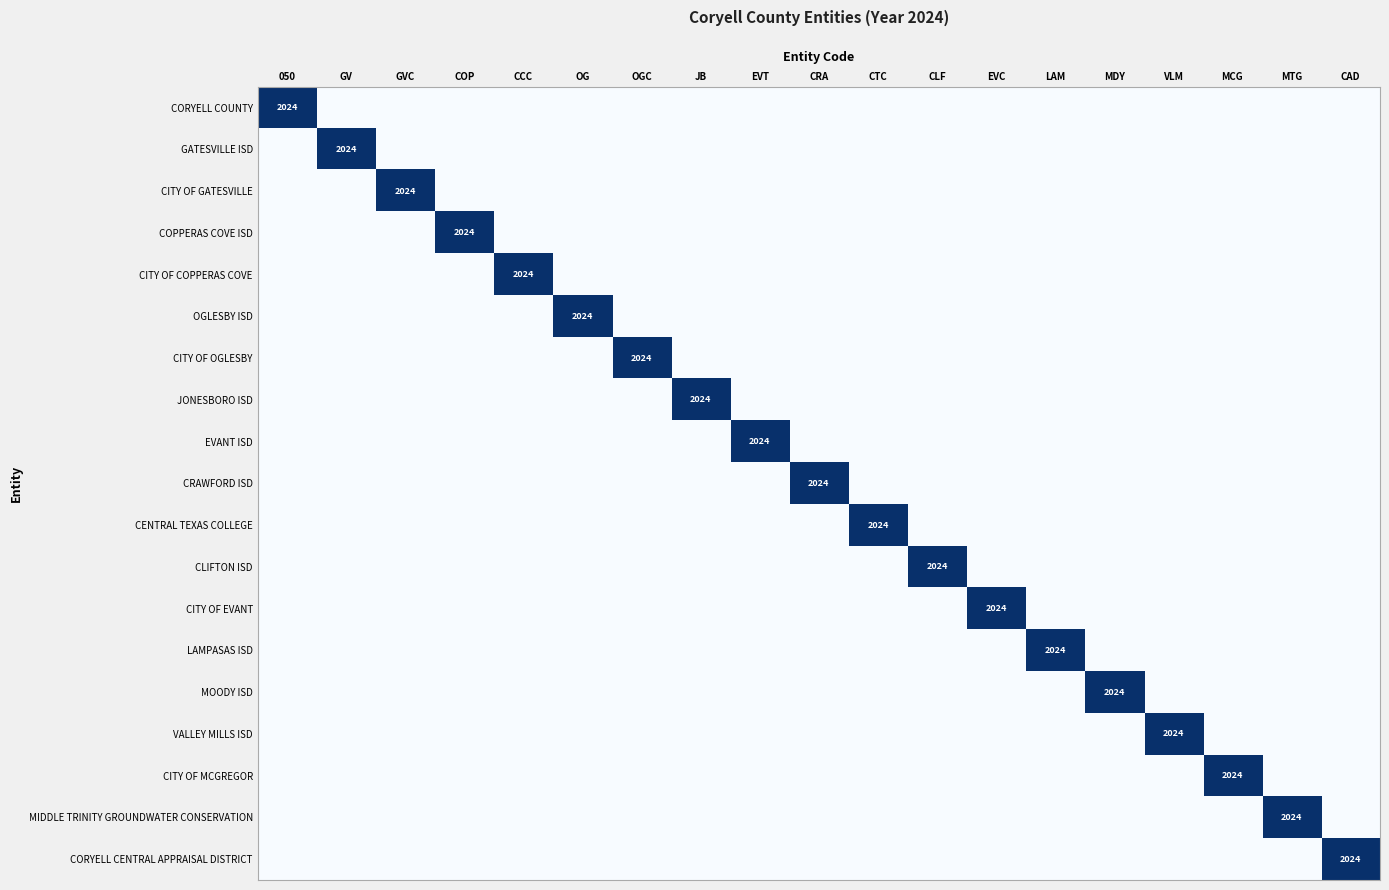

The JONESBORO ISD series shows 2024 at JB. True or false?

True